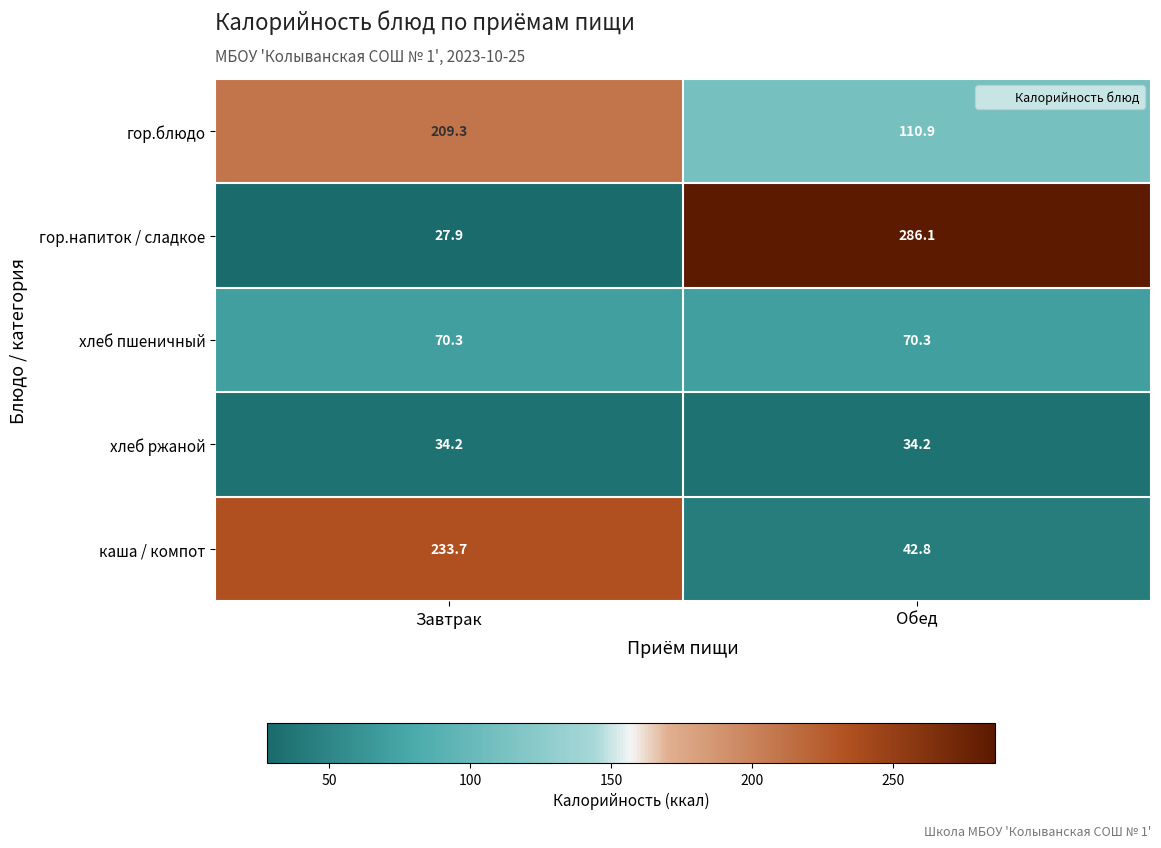

True or false: гор.блюдо has a value of 90.3 at Завтрак.

False